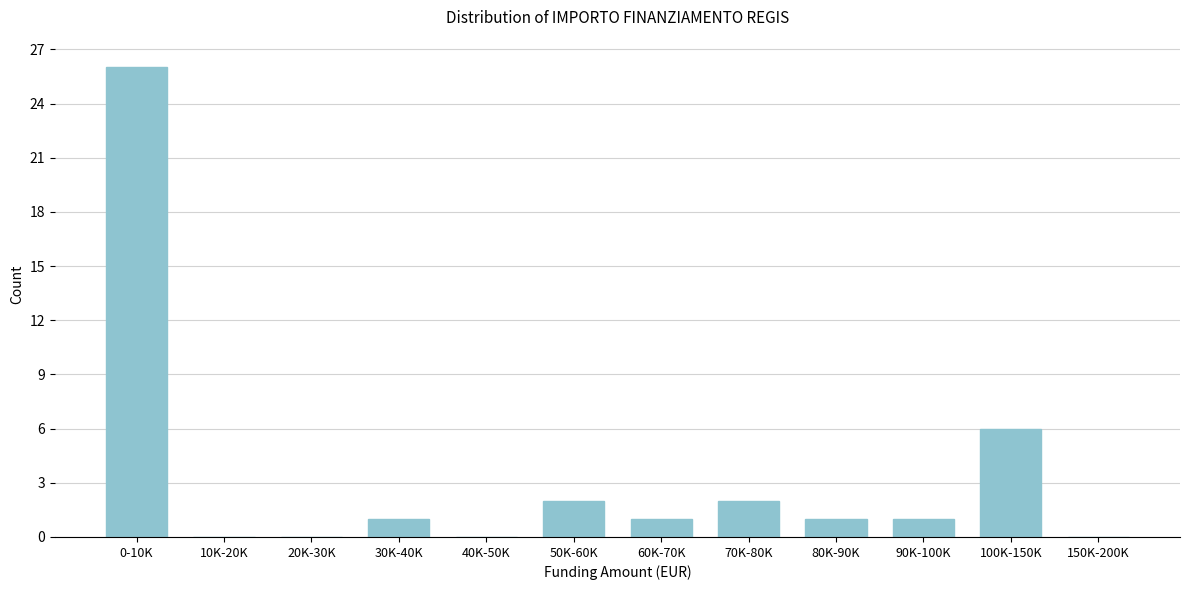

Reading left to right, transcribe all the data shown in this chart.

0-10K=26	10K-20K=0	20K-30K=0	30K-40K=1	40K-50K=0	50K-60K=2	60K-70K=1	70K-80K=2	80K-90K=1	90K-100K=1	100K-150K=6	150K-200K=0